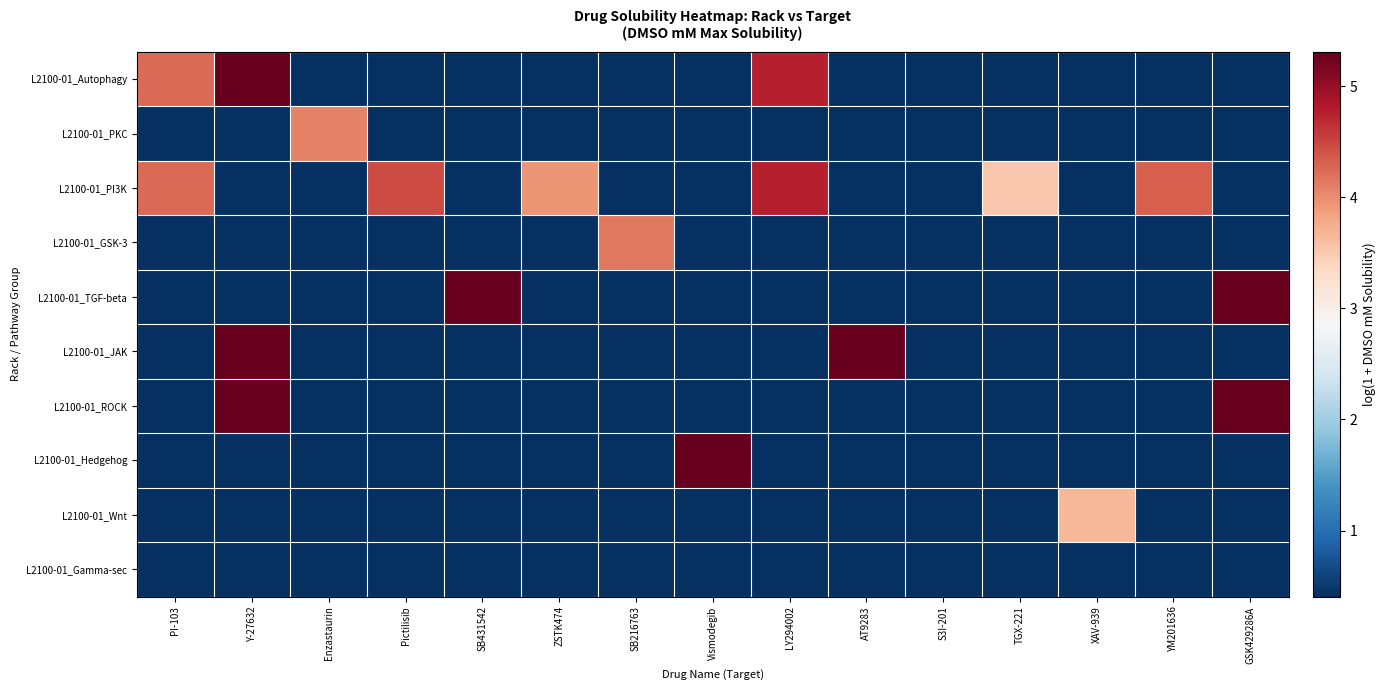

Rank the series at SB216763 from highest to lowest value.

L2100-01_GSK-3, L2100-01_Autophagy, L2100-01_PKC, L2100-01_PI3K, L2100-01_TGF-beta, L2100-01_JAK, L2100-01_ROCK, L2100-01_Hedgehog, L2100-01_Wnt, L2100-01_Gamma-sec